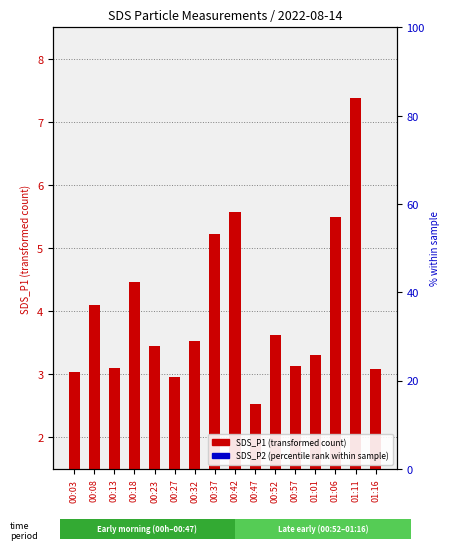

Where is SDS_P1 (transformed count) nearest to the value 4?

00:08